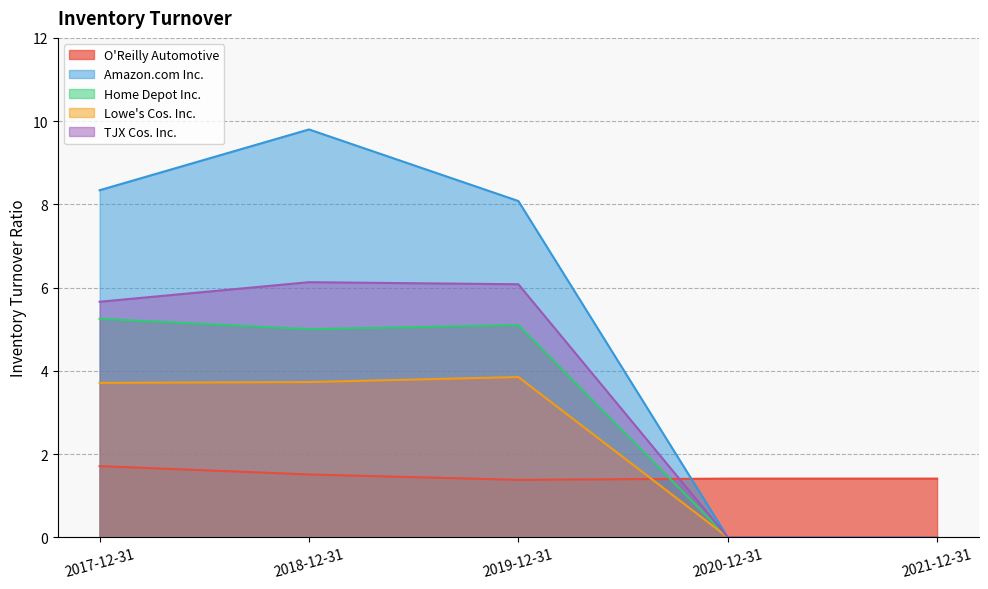

Reading left to right, list all the values displayed in this chart.

O'Reilly Automotive: 2017-12-31=1.7	2018-12-31=1.5	2019-12-31=1.4	2020-12-31=1.4	2021-12-31=1.4
Amazon.com Inc.: 2017-12-31=8.3	2018-12-31=9.8	2019-12-31=8.1	2020-12-31=0.0	2021-12-31=0.0
Home Depot Inc.: 2017-12-31=5.2	2018-12-31=5.0	2019-12-31=5.1	2020-12-31=0.0	2021-12-31=0.0
Lowe's Cos. Inc.: 2017-12-31=3.7	2018-12-31=3.7	2019-12-31=3.9	2020-12-31=0.0	2021-12-31=0.0
TJX Cos. Inc.: 2017-12-31=5.7	2018-12-31=6.1	2019-12-31=6.1	2020-12-31=0.0	2021-12-31=0.0